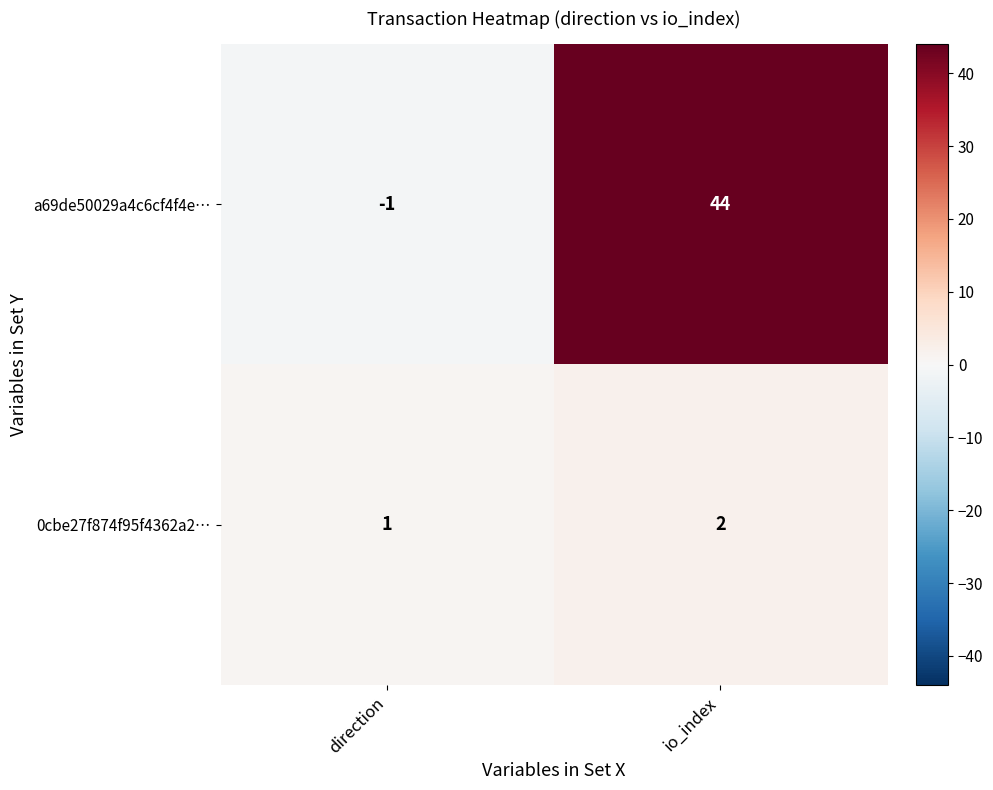

The value of a69de50029a4c6cf4f4e… at io_index is 44. True or false?

True